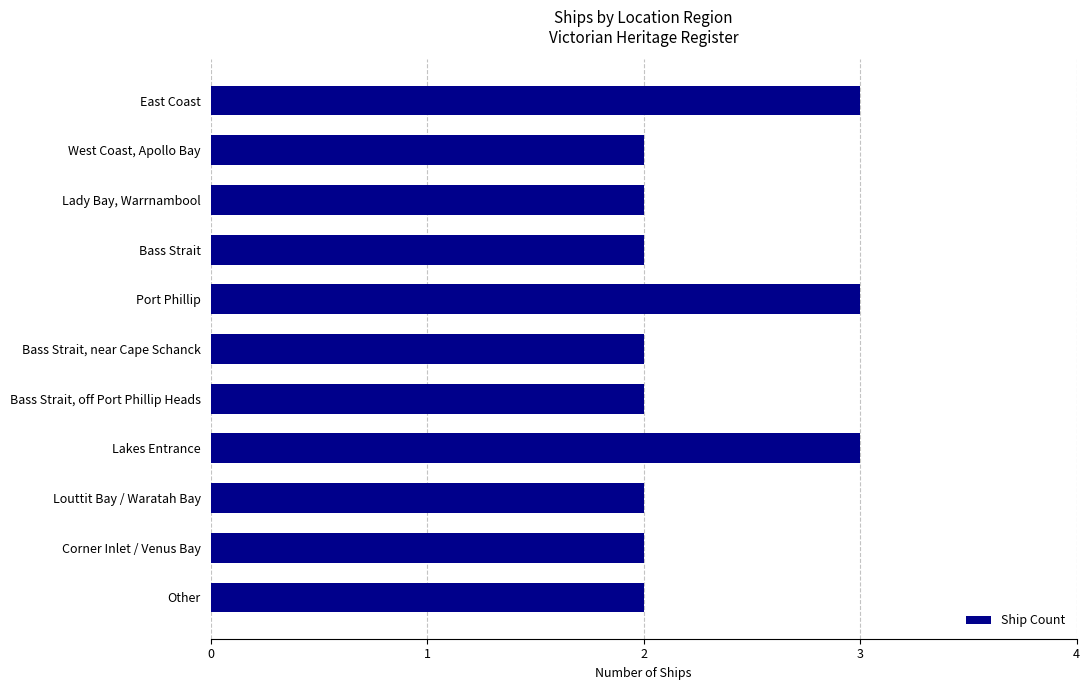

What is the label of the 5th bar from the bottom?

Bass Strait, off Port Phillip Heads